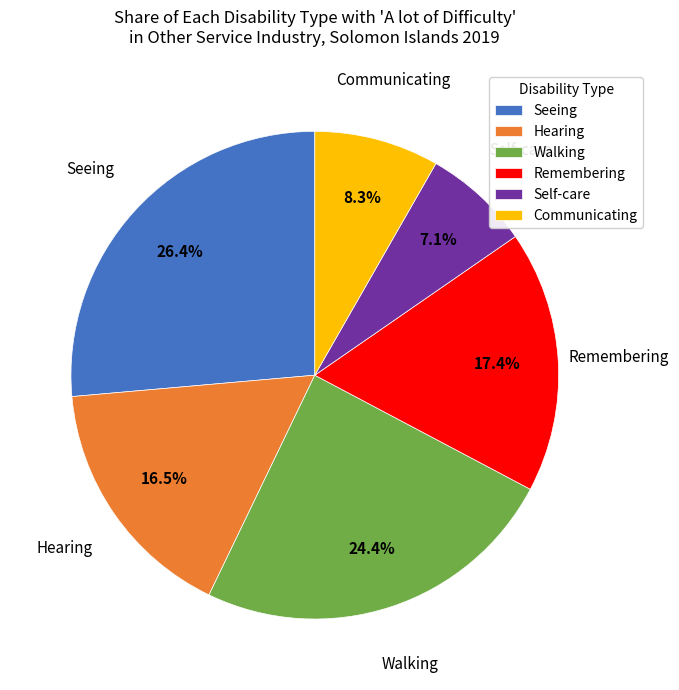

How many slices are in this pie chart?

6